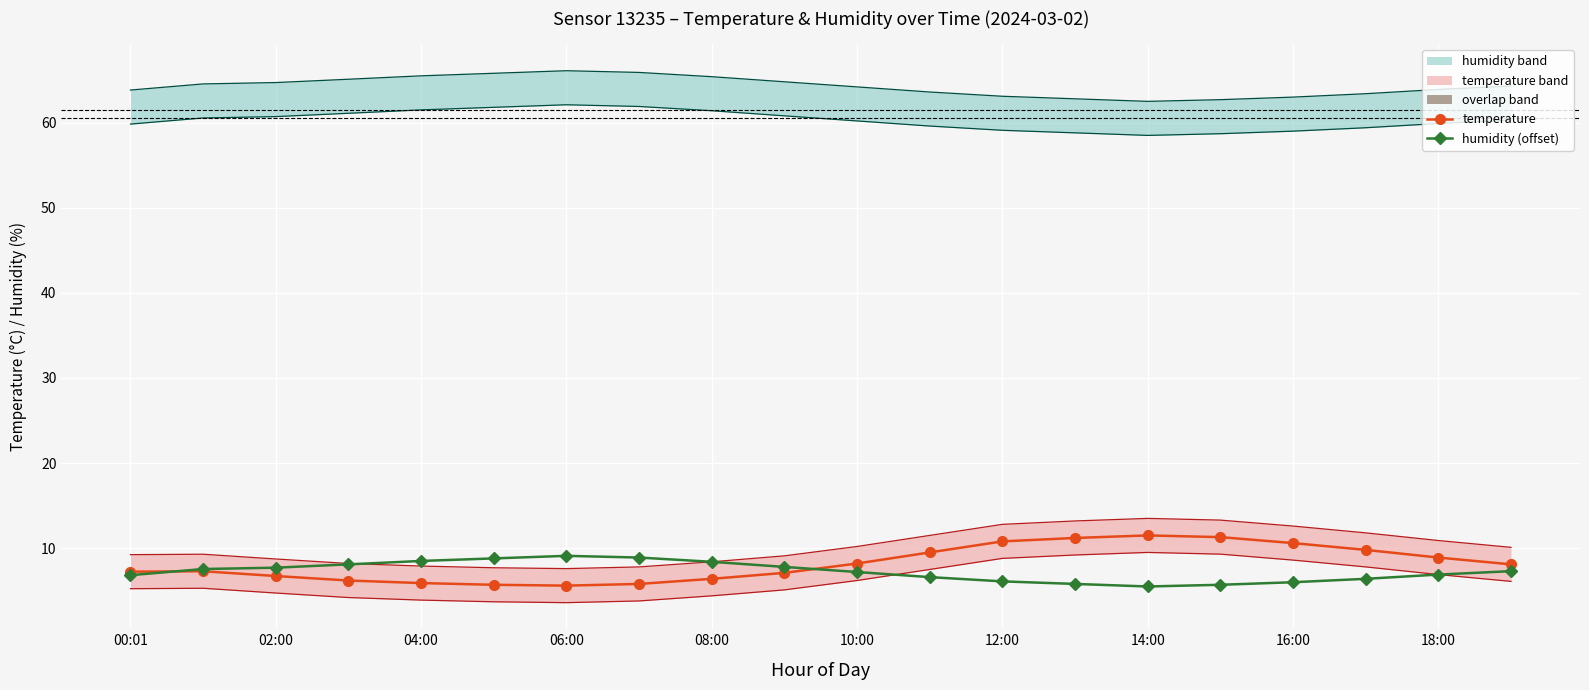

In temperature, how many points are higher than both neighbors (excluding endpoints)?

2